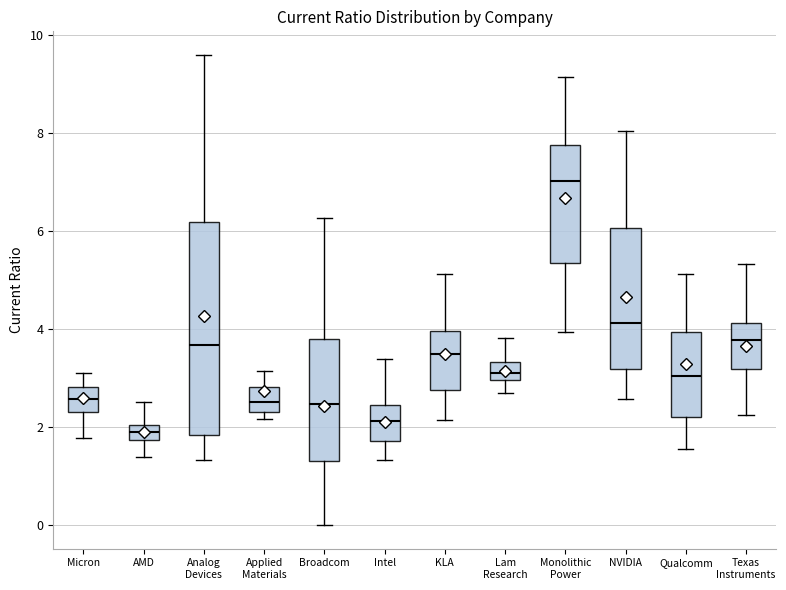

Reading left to right, transcribe this box plot: for each box, give where its median line is, the range the box spans, and where its two whiskers end, as read against the y-axis. The values are not printed on the chart, so give them approximately, as read against the axis.

Micron: median 2.6, box 2.4 to 2.8, whiskers 1.8 to 3.2
AMD: median 1.8 (inside the box), box 1.8 to 2.0, whiskers 1.4 to 2.6
Analog Devices: median 3.6, box 1.8 to 6.2, whiskers 1.4 to 9.6
Applied Materials: median 2.6, box 2.4 to 2.8, whiskers 2.2 to 3.2
Broadcom: median 2.4, box 1.4 to 3.8, whiskers 0.0 to 6.2
Intel: median 2.2, box 1.8 to 2.4, whiskers 1.4 to 3.4
KLA: median 3.4, box 2.8 to 4.0, whiskers 2.2 to 5.2
Lam Research: median 3.0 (inside the box), box 3.0 to 3.4, whiskers 2.6 to 3.8
Monolithic Power: median 7.0, box 5.4 to 7.8, whiskers 4.0 to 9.2
NVIDIA: median 4.2, box 3.2 to 6.0, whiskers 2.6 to 8.0
Qualcomm: median 3.0, box 2.2 to 4.0, whiskers 1.6 to 5.2
Texas Instruments: median 3.8, box 3.2 to 4.2, whiskers 2.2 to 5.4